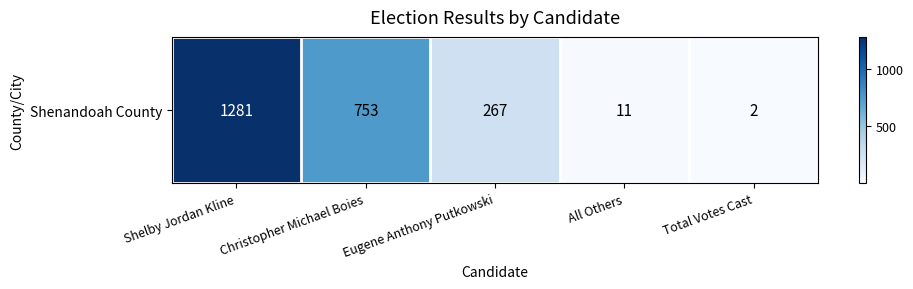

What is the smallest value displayed?

2